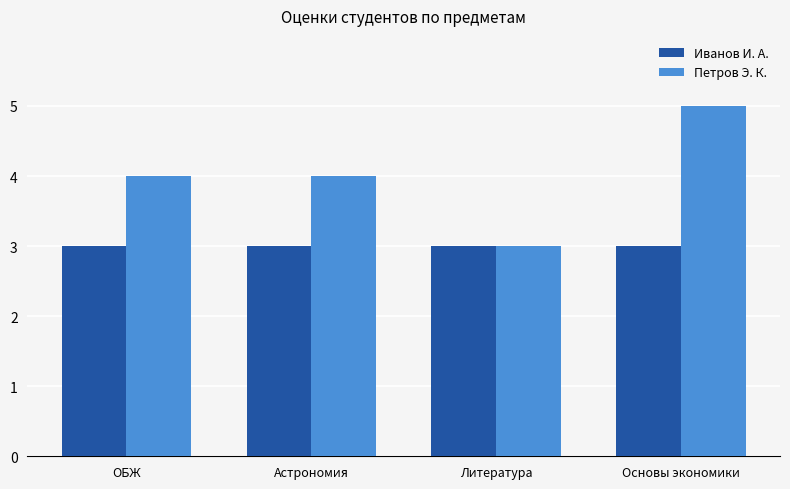

What is the lowest value of the Иванов И. А. series?

3